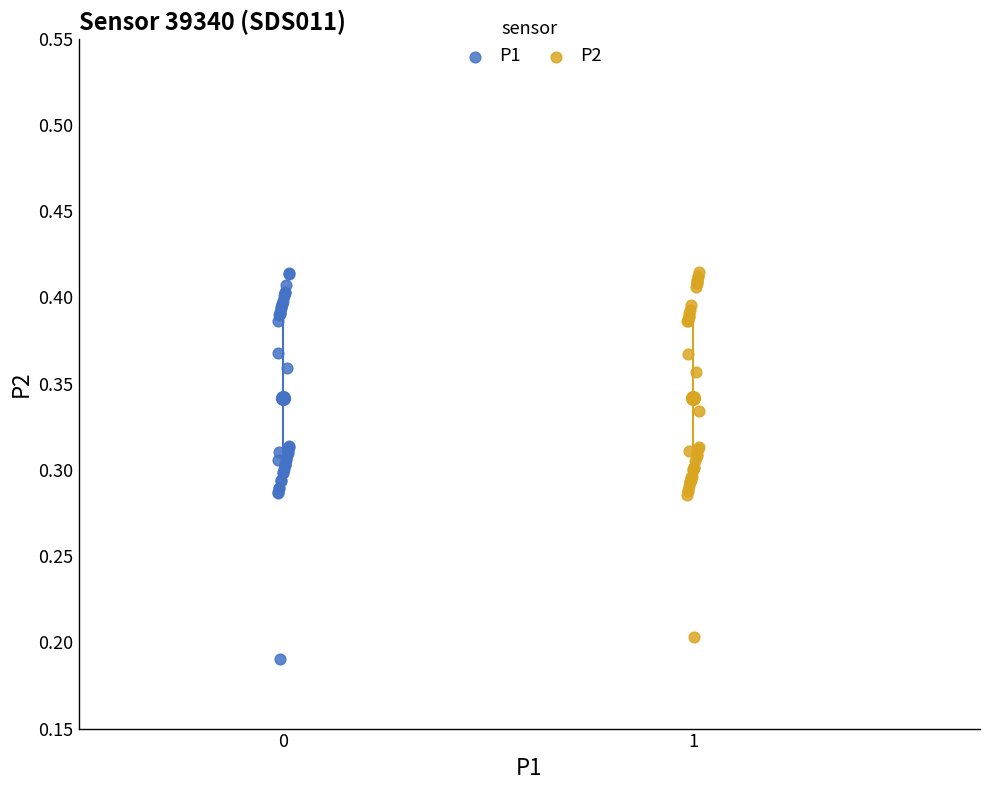

Which series reaches the minimum Y coordinate?

P1